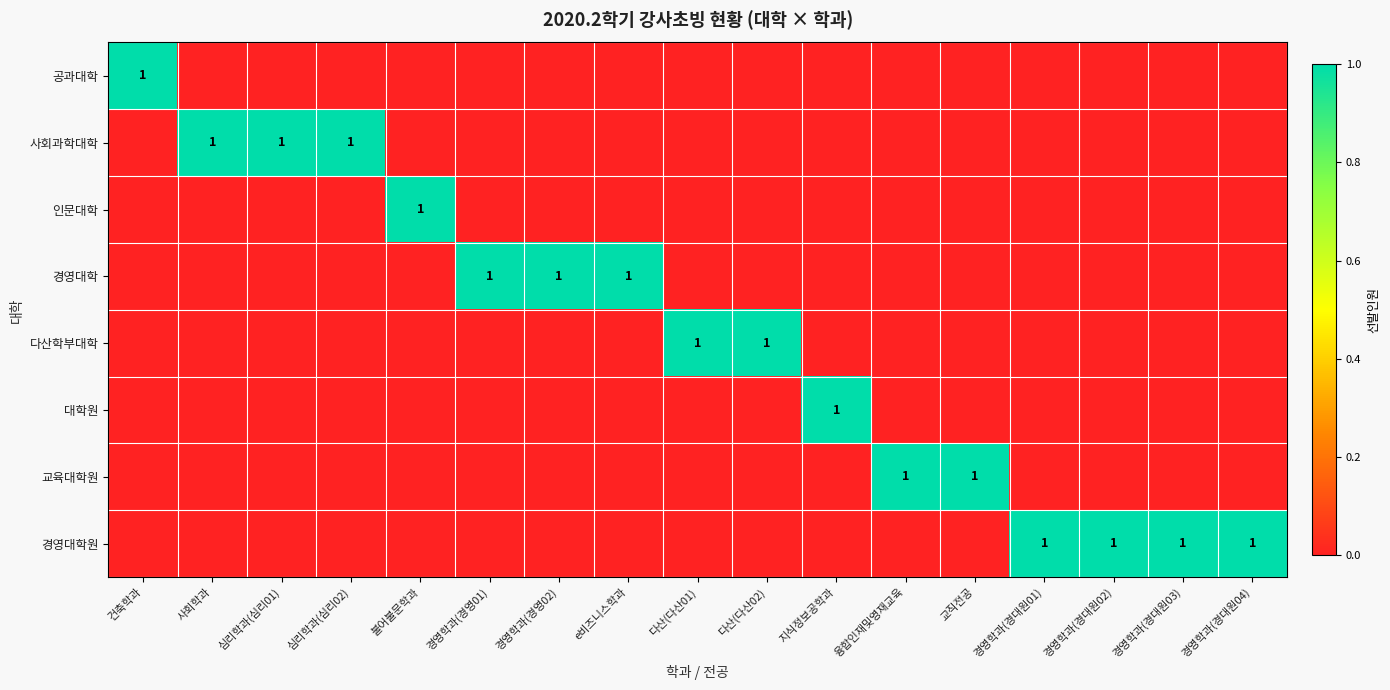

The value of 다산학부대학 at 다산(다산02) is 1. True or false?

True